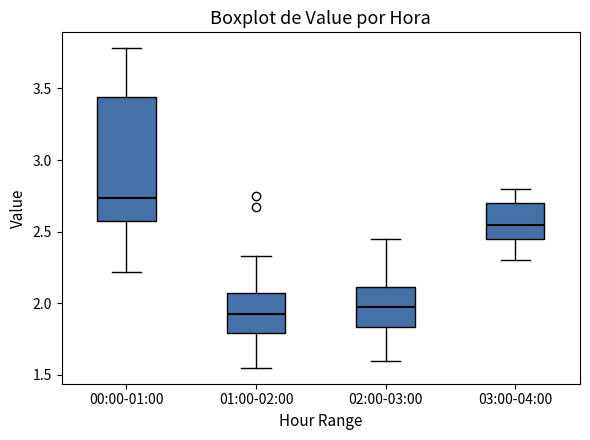

Which box has the lowest median line?

01:00-02:00